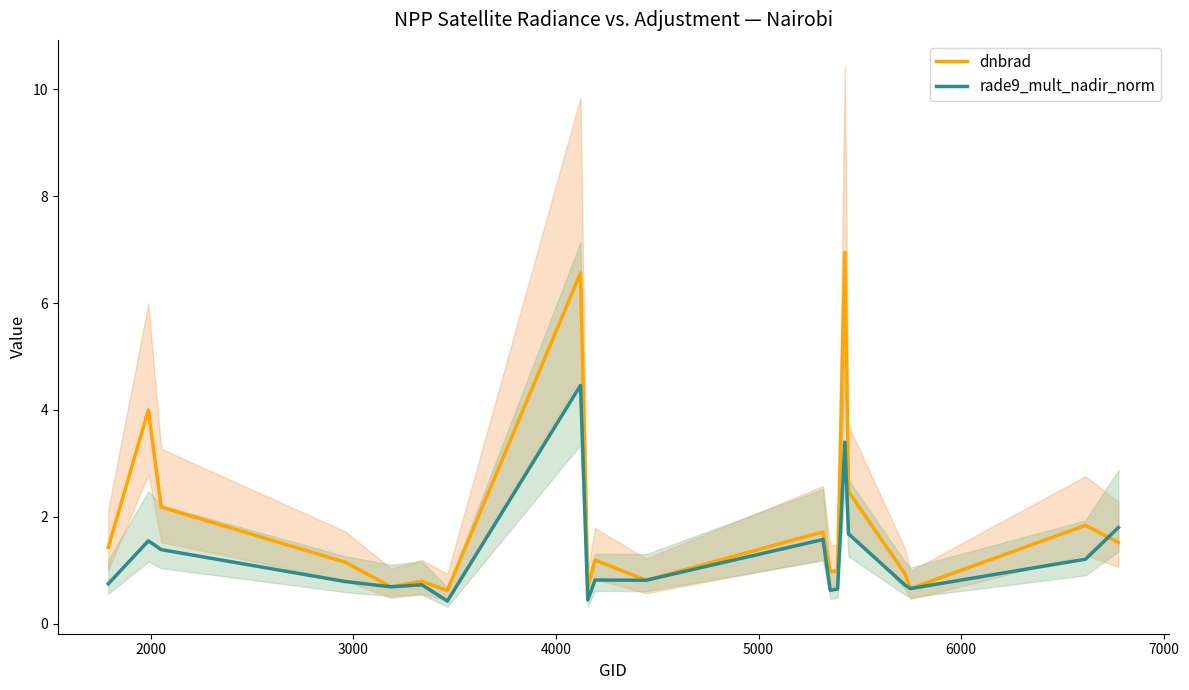

What is the lowest value of the rade9_mult_nadir_norm series?

0.4